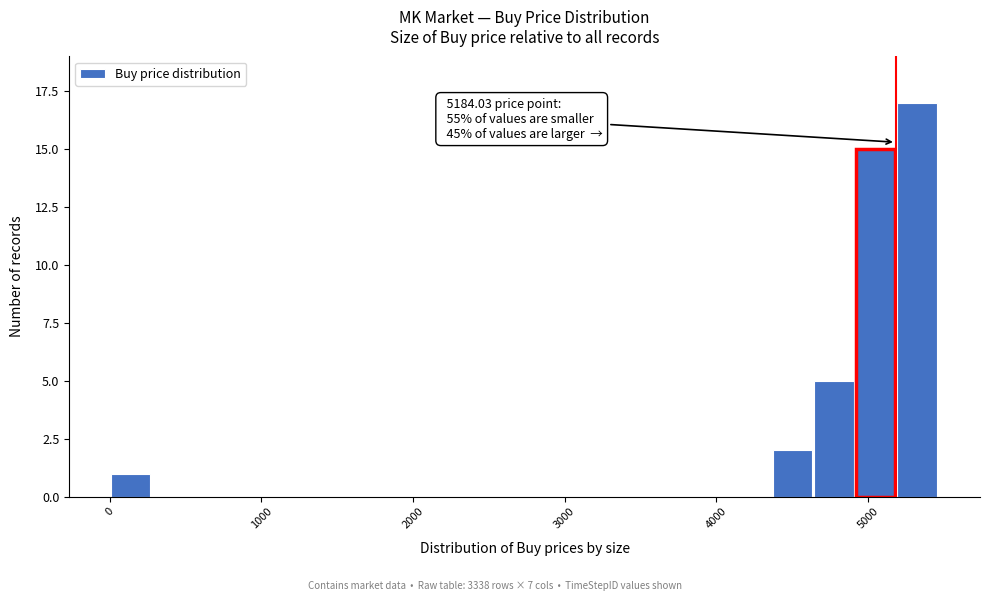

Read against the x-axis, roughly where is the centre of the tallest bar?

5300